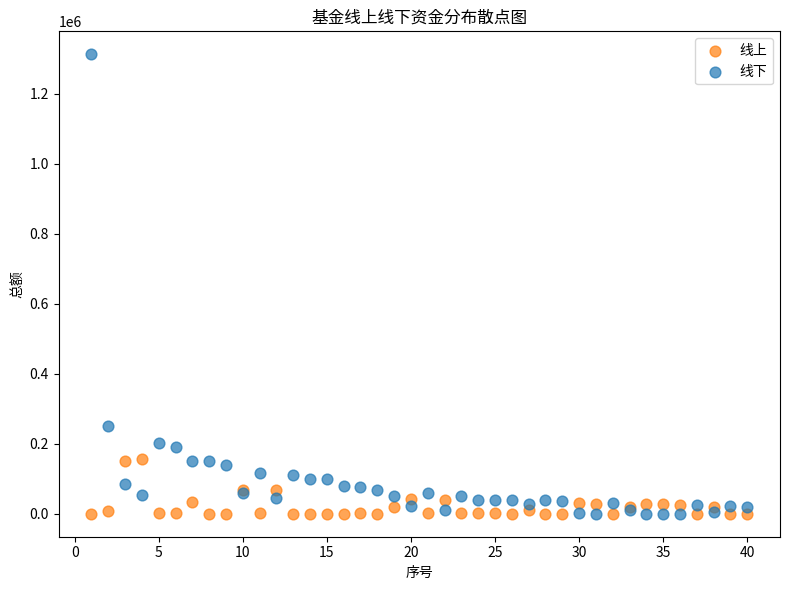

Across all series, what Y value is closest to 656232?

250186.0